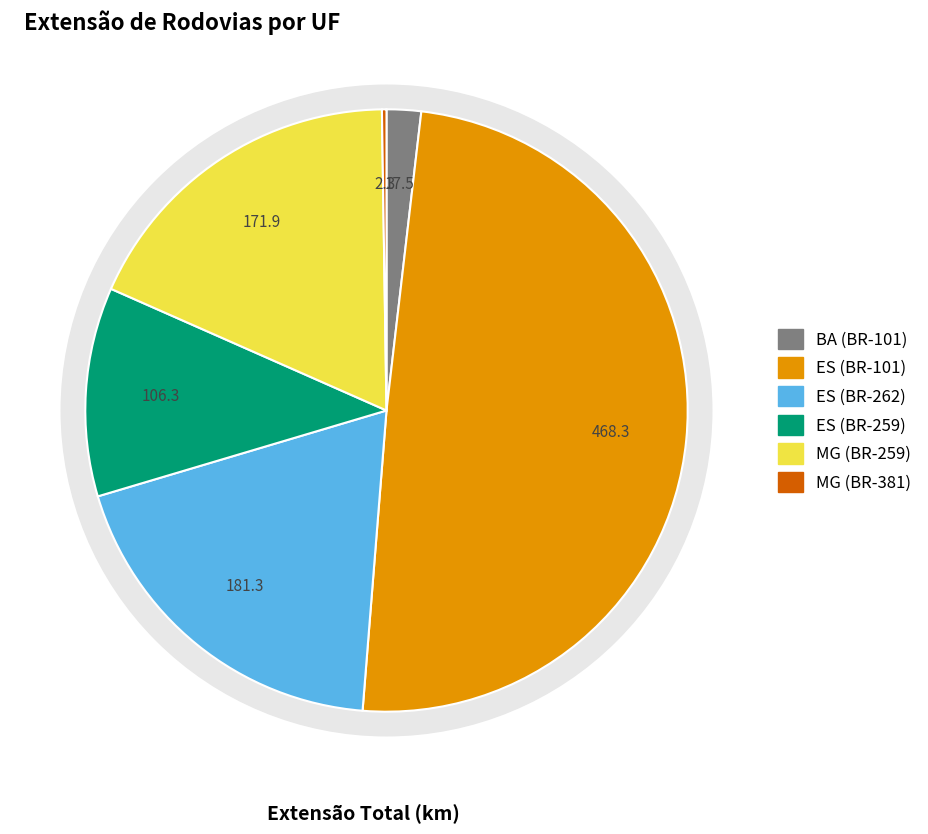

Rank the categories by value from lowest to highest.

MG (BR-381), BA (BR-101), ES (BR-259), MG (BR-259), ES (BR-262), ES (BR-101)